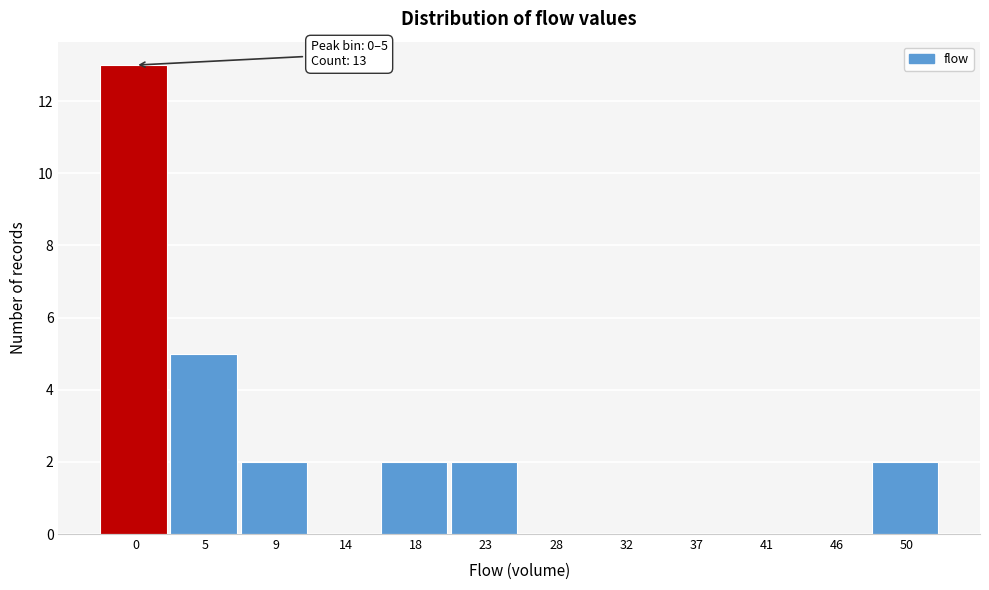

Reading right to left, extract all data points from this chart.

50=2	46=0	41=0	37=0	32=0	28=0	23=2	18=2	14=0	9=2	5=5	0=13